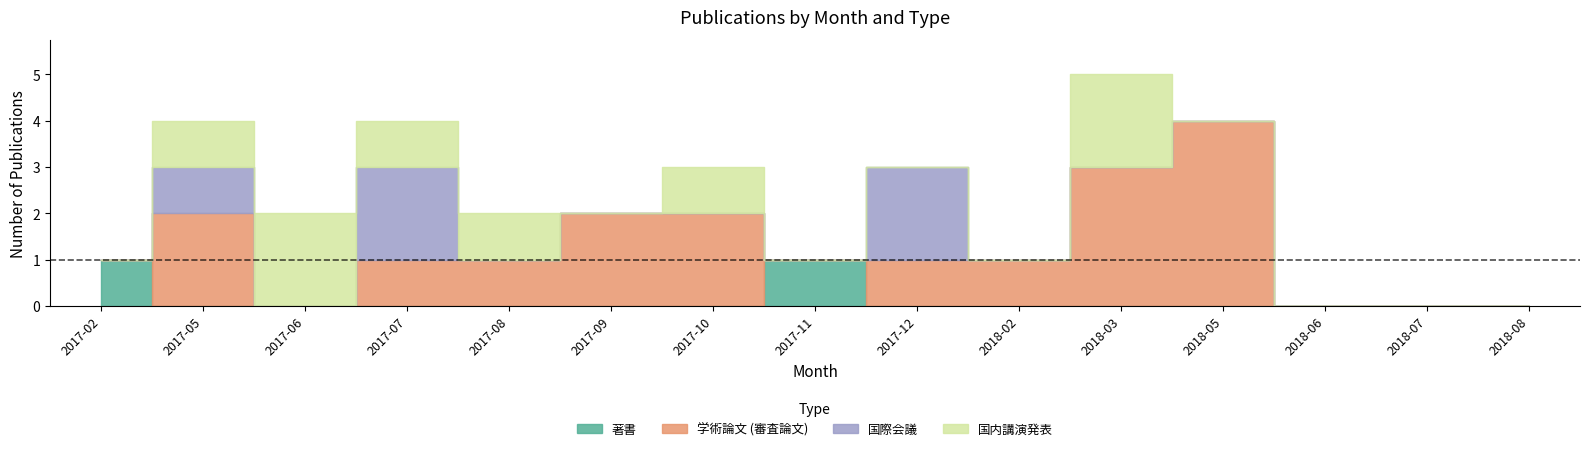

Reading right to left, what are all the values shown in this chart?

著書: 0	0	0	0	0	0	0	1	0	0	0	0	0	0	1
学術論文 (審査論文): 0	0	0	4	3	1	1	0	2	2	1	1	0	2	0
国際会議: 0	0	0	0	0	0	2	0	0	0	0	2	0	1	0
国内講演発表: 0	0	0	0	2	0	0	0	1	0	1	1	2	1	0